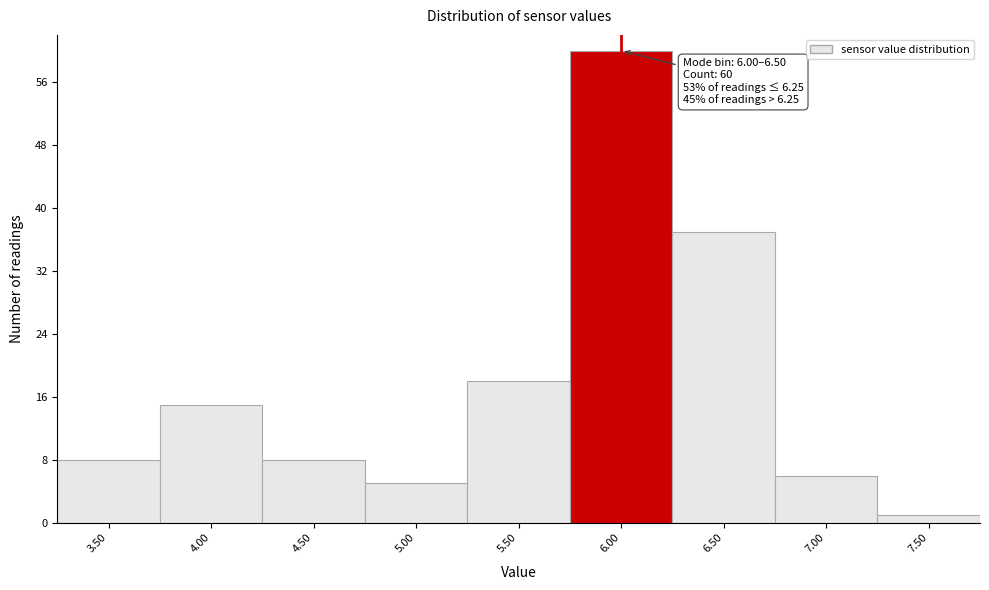

Reading left to right, transcribe all the data shown in this chart.

8	15	8	5	18	60	37	6	1